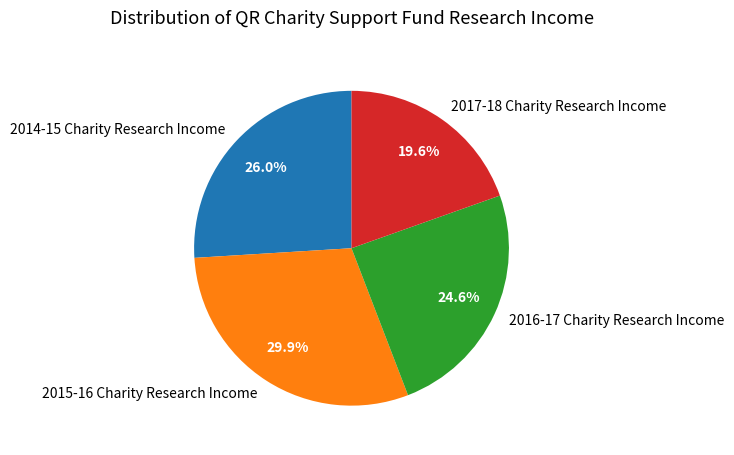

How many slices are in this pie chart?

4